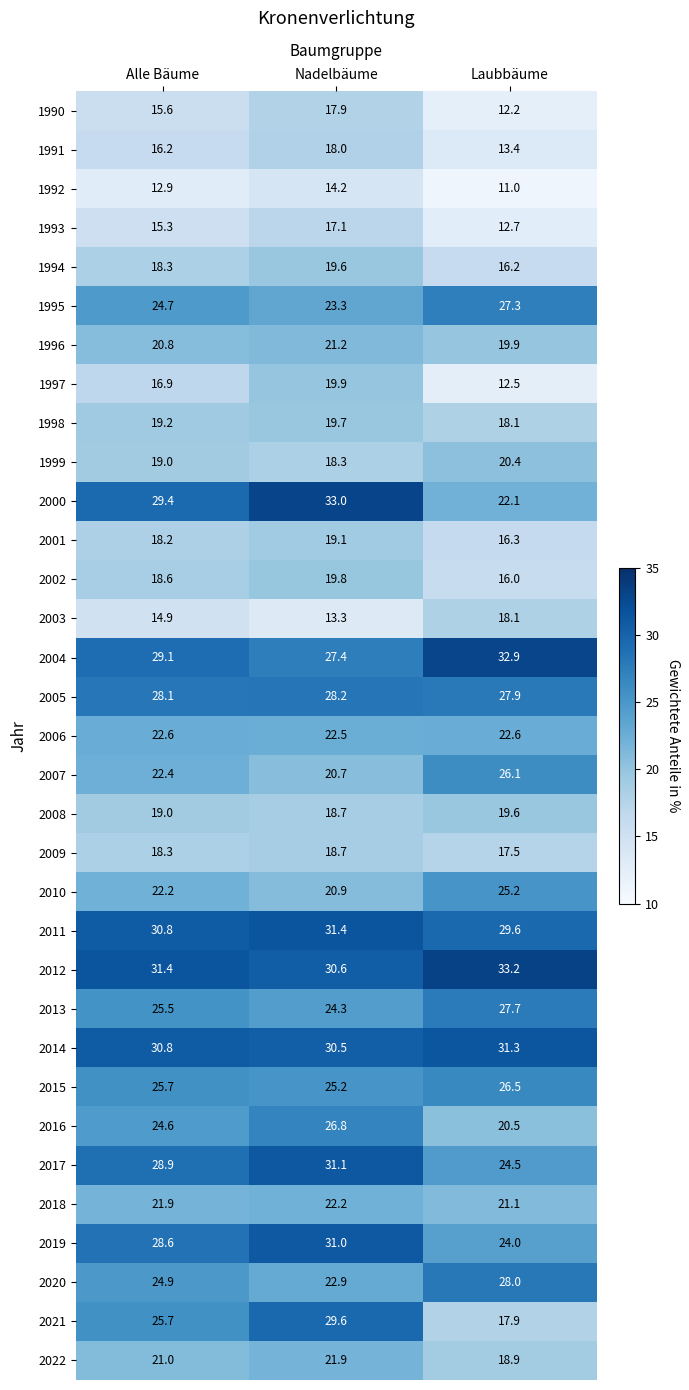

What is the spread (max minus min) of values at Nadelbäume?

19.7